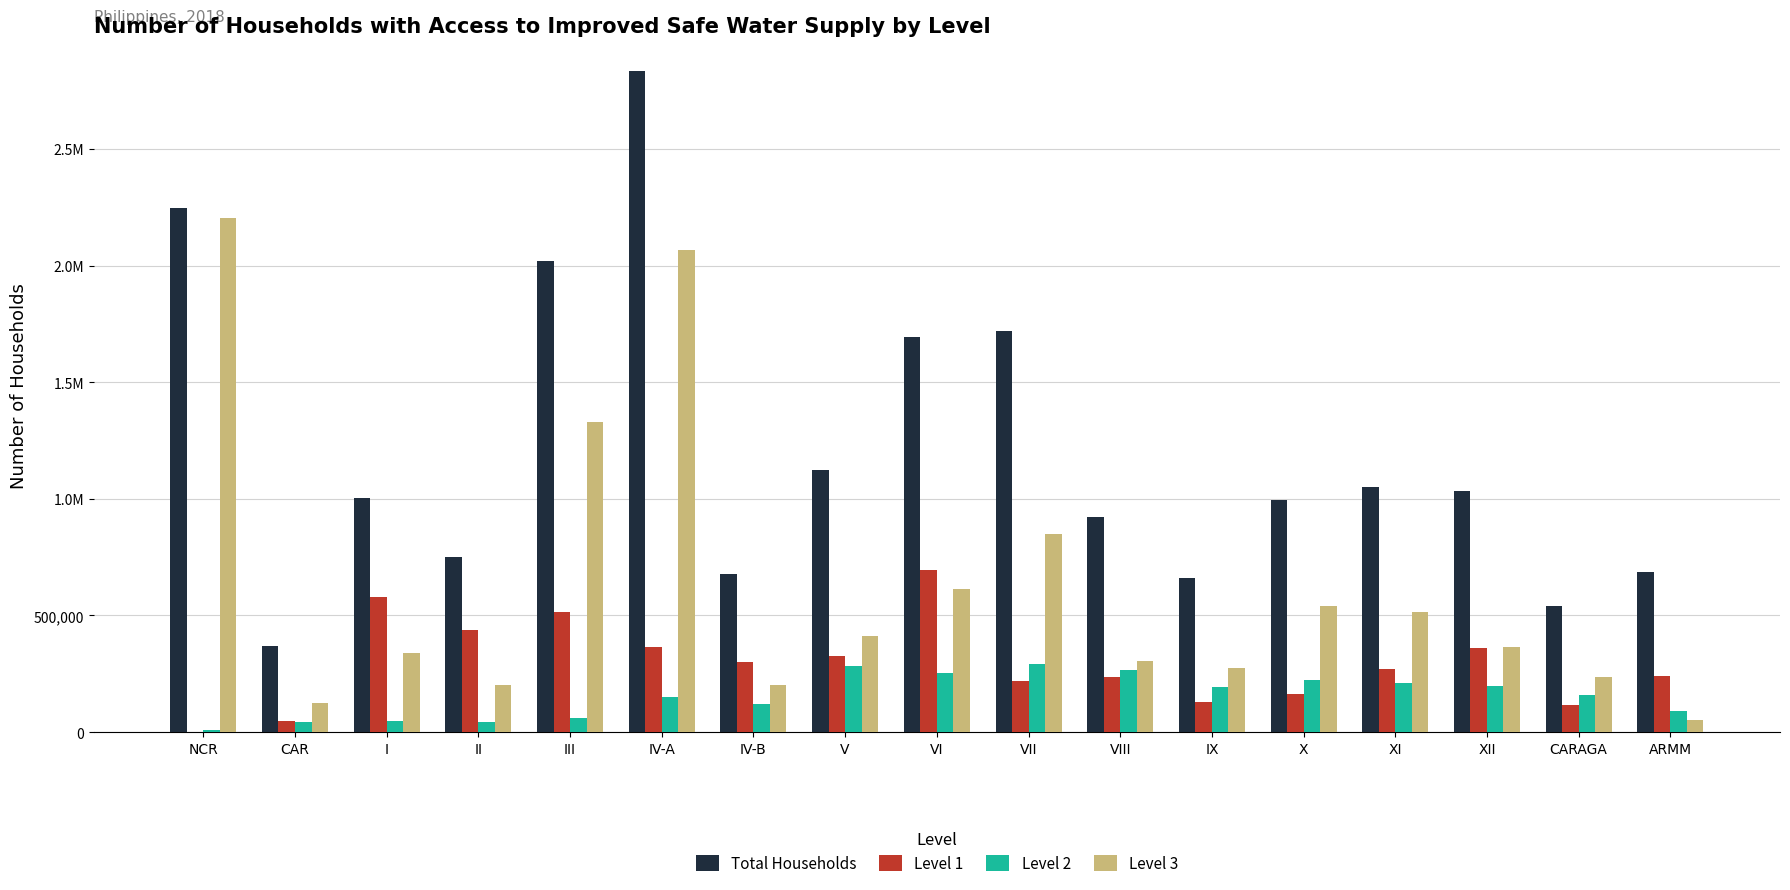

What is the minimum value shown in the chart?

2263